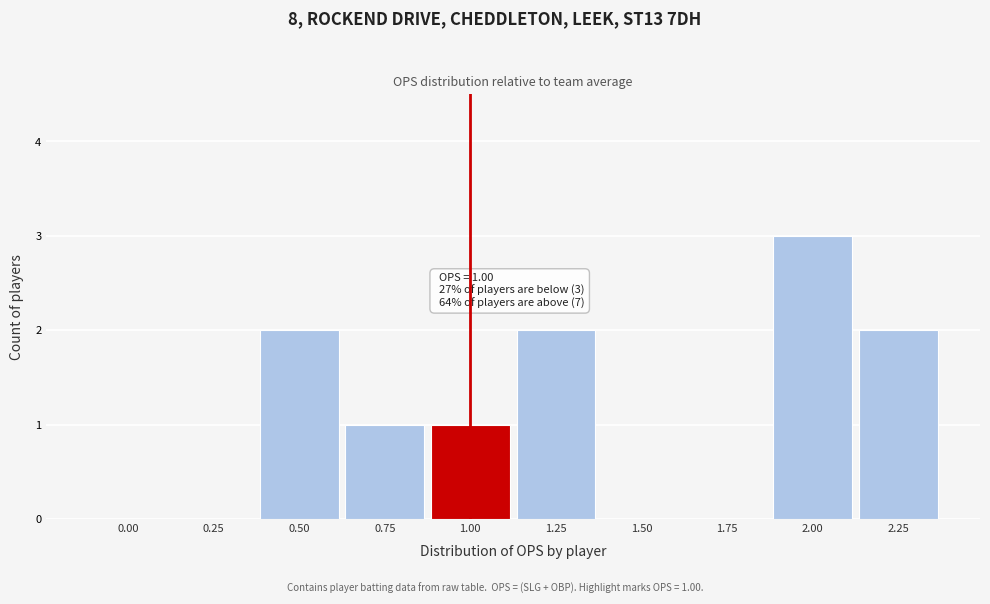

Reading left to right, what are all the values shown in this chart?

0.00=0	0.25=0	0.50=2	0.75=1	1.00=1	1.25=2	1.50=0	1.75=0	2.00=3	2.25=2